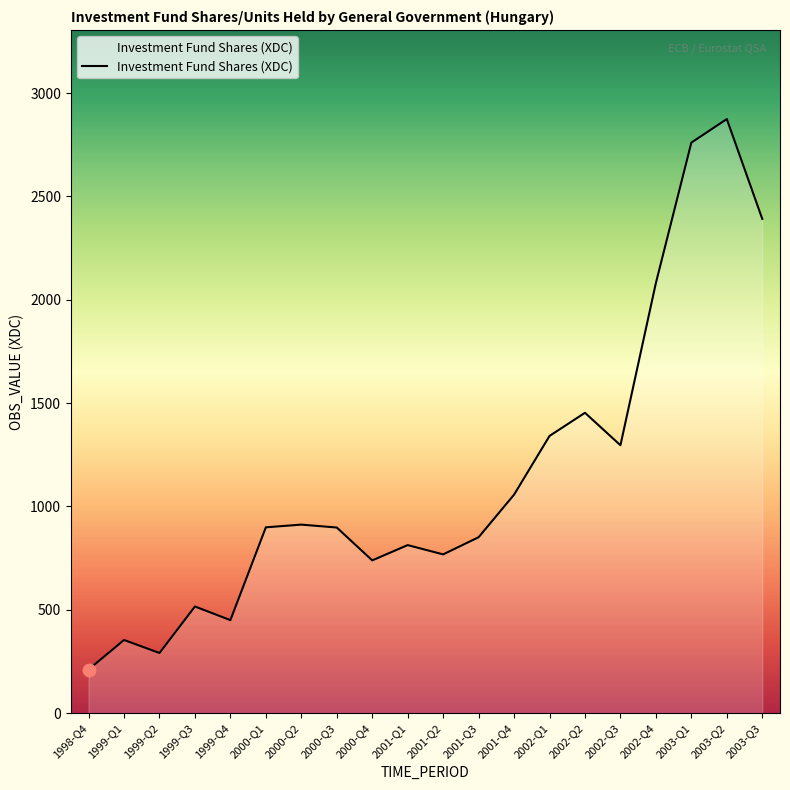

Which has a higher value, 2003-Q2 or 2002-Q2?

2003-Q2